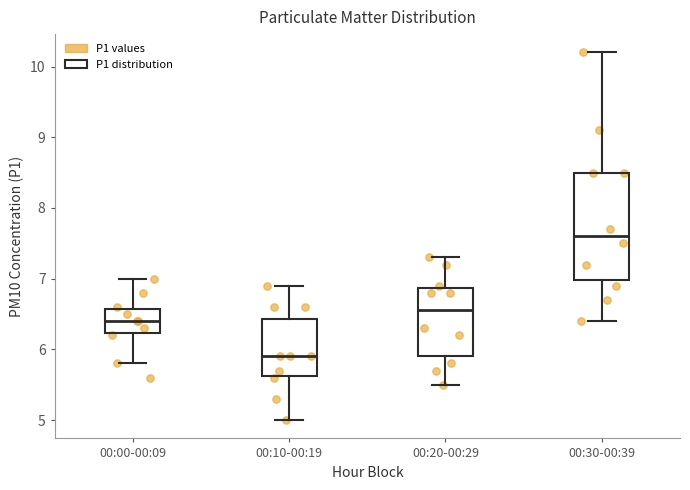

Reading left to right, transcribe this box plot: for each box, give where its median line is, the range the box spans, and where its two whiskers end, as read against the y-axis. The values are not printed on the chart, so give them approximately, as read against the axis.

00:00-00:09: median 6.4, box 6.2 to 6.6, whiskers 5.8 to 7.0
00:10-00:19: median 5.9, box 5.6 to 6.4, whiskers 5.0 to 6.9
00:20-00:29: median 6.6, box 5.9 to 6.9, whiskers 5.5 to 7.3
00:30-00:39: median 7.6, box 7.0 to 8.5, whiskers 6.4 to 10.2